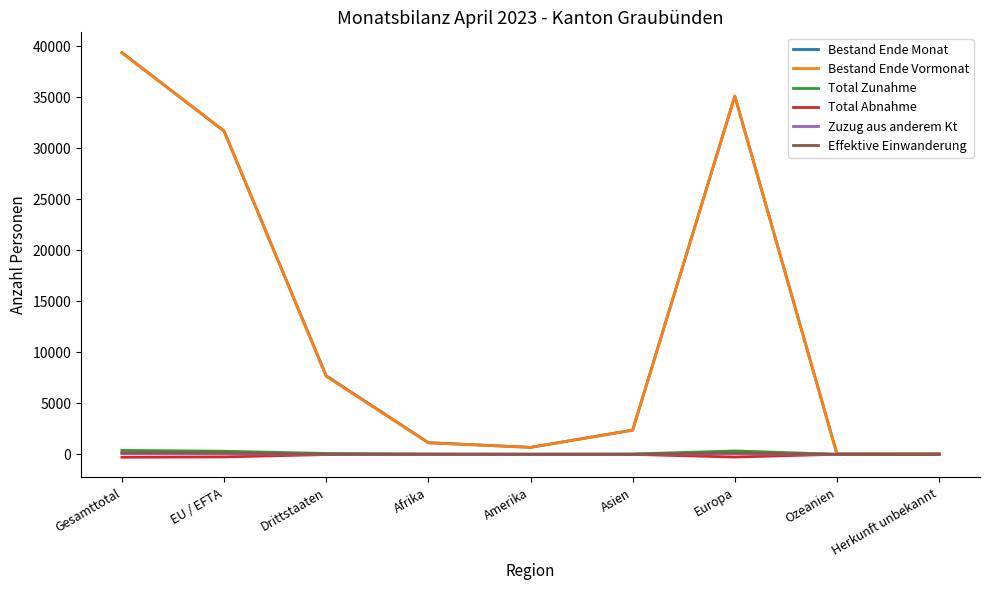

What is the highest value of the Bestand Ende Monat series?

39357